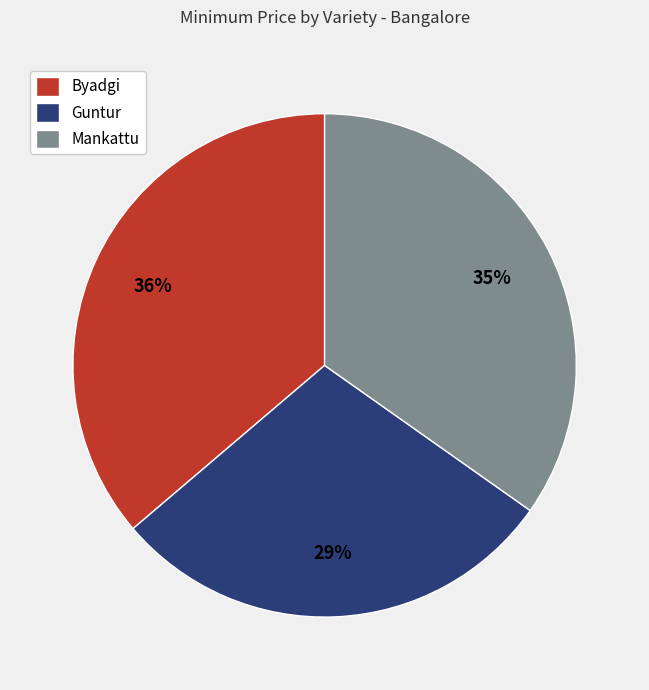

Which has a higher value, Byadgi or Mankattu?

Byadgi